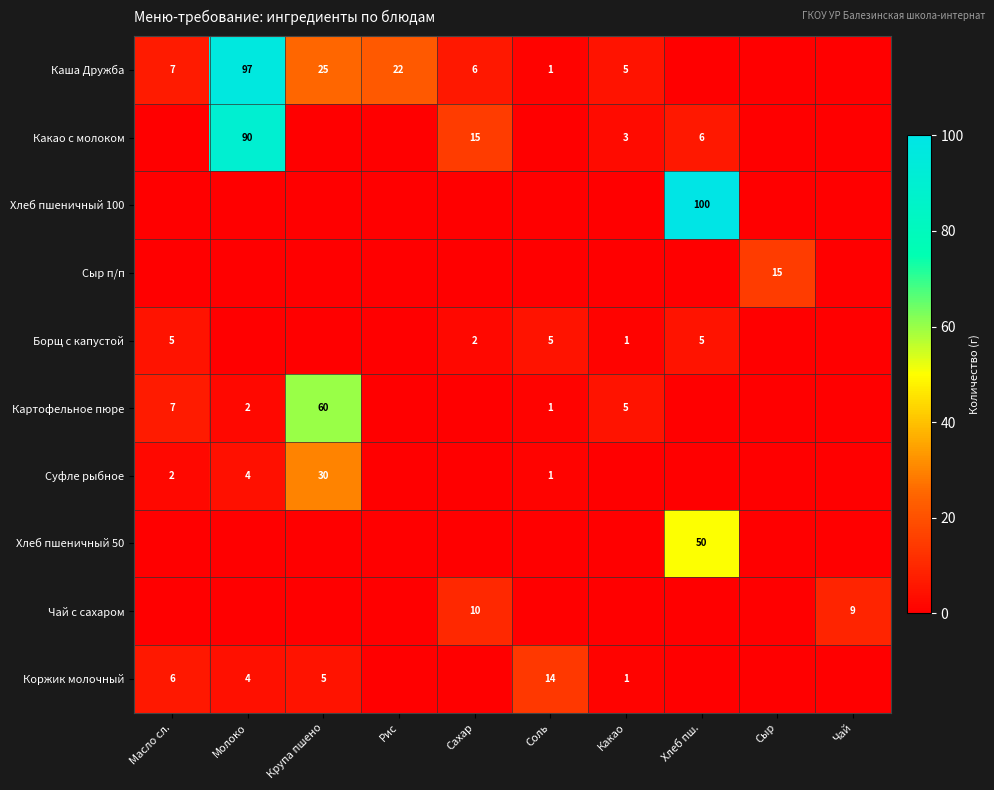

At which category does the chart reach its peak across all series?

Хлеб пш.